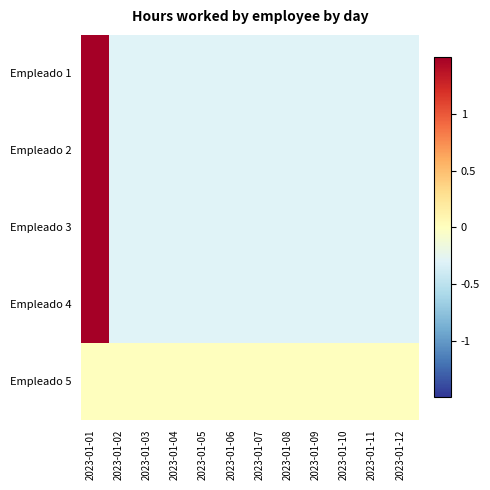

Reading left to right, list all the values displayed in this chart.

Empleado 1: 2023-01-01=3.3	2023-01-02=-0.3	2023-01-03=-0.3	2023-01-04=-0.3	2023-01-05=-0.3	2023-01-06=-0.3	2023-01-07=-0.3	2023-01-08=-0.3	2023-01-09=-0.3	2023-01-10=-0.3	2023-01-11=-0.3	2023-01-12=-0.3
Empleado 2: 2023-01-01=3.3	2023-01-02=-0.3	2023-01-03=-0.3	2023-01-04=-0.3	2023-01-05=-0.3	2023-01-06=-0.3	2023-01-07=-0.3	2023-01-08=-0.3	2023-01-09=-0.3	2023-01-10=-0.3	2023-01-11=-0.3	2023-01-12=-0.3
Empleado 3: 2023-01-01=3.3	2023-01-02=-0.3	2023-01-03=-0.3	2023-01-04=-0.3	2023-01-05=-0.3	2023-01-06=-0.3	2023-01-07=-0.3	2023-01-08=-0.3	2023-01-09=-0.3	2023-01-10=-0.3	2023-01-11=-0.3	2023-01-12=-0.3
Empleado 4: 2023-01-01=3.3	2023-01-02=-0.3	2023-01-03=-0.3	2023-01-04=-0.3	2023-01-05=-0.3	2023-01-06=-0.3	2023-01-07=-0.3	2023-01-08=-0.3	2023-01-09=-0.3	2023-01-10=-0.3	2023-01-11=-0.3	2023-01-12=-0.3
Empleado 5: 2023-01-01=0.0	2023-01-02=0.0	2023-01-03=0.0	2023-01-04=0.0	2023-01-05=0.0	2023-01-06=0.0	2023-01-07=0.0	2023-01-08=0.0	2023-01-09=0.0	2023-01-10=0.0	2023-01-11=0.0	2023-01-12=0.0